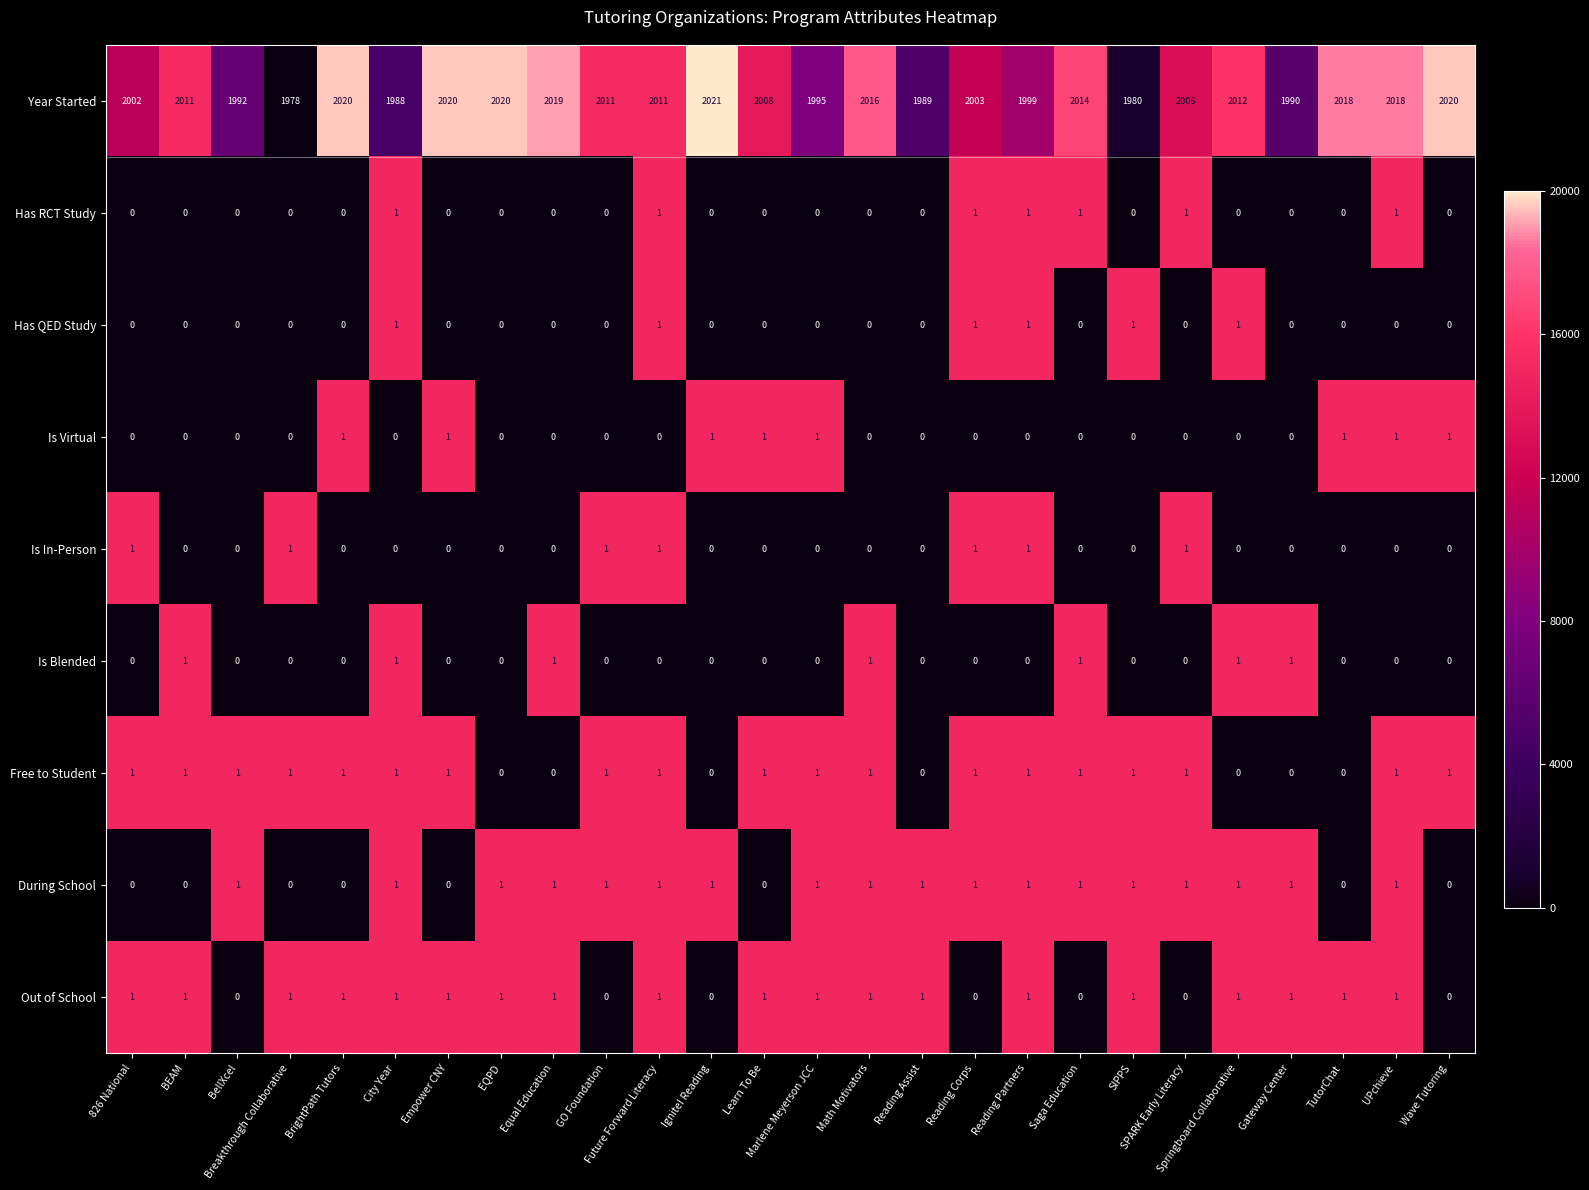

What is the greatest value displayed?

2021